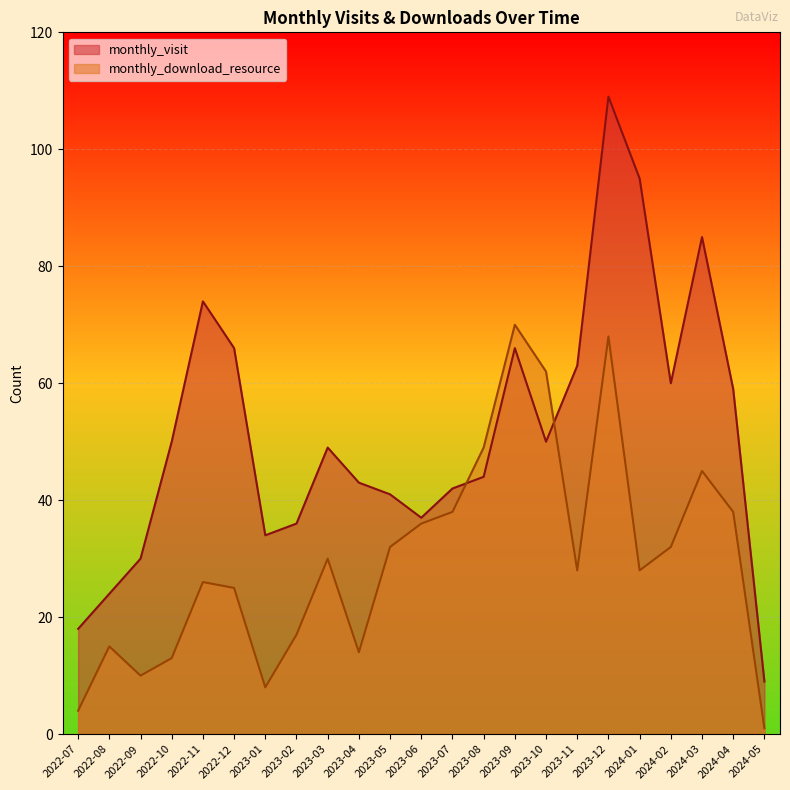

List the labels in order of monthly_download_resource value, smallest first.

2024-05, 2022-07, 2023-01, 2022-09, 2022-10, 2023-04, 2022-08, 2023-02, 2022-12, 2022-11, 2023-11, 2024-01, 2023-03, 2023-05, 2024-02, 2023-06, 2023-07, 2024-04, 2024-03, 2023-08, 2023-10, 2023-12, 2023-09